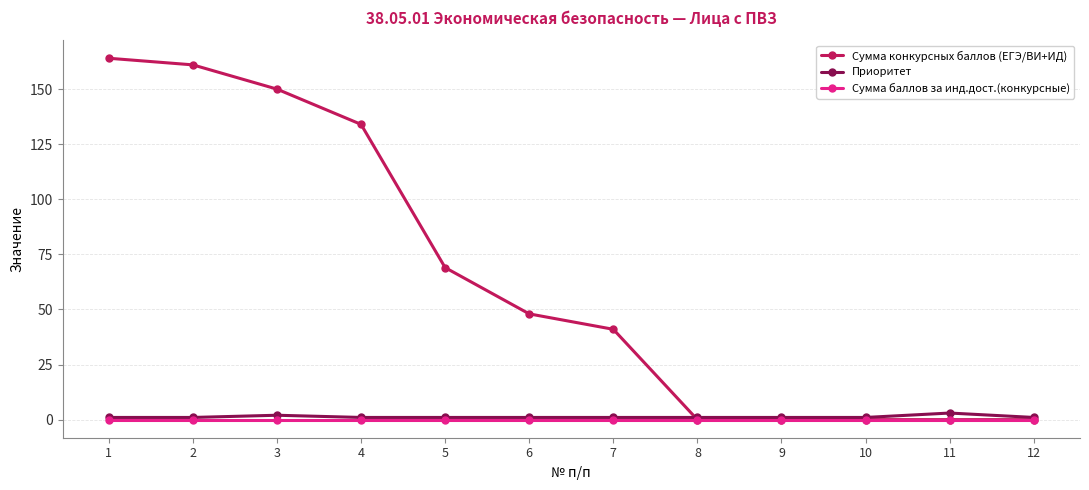

Which series has the widest spread of values?

Сумма конкурсных баллов (ЕГЭ/ВИ+ИД)